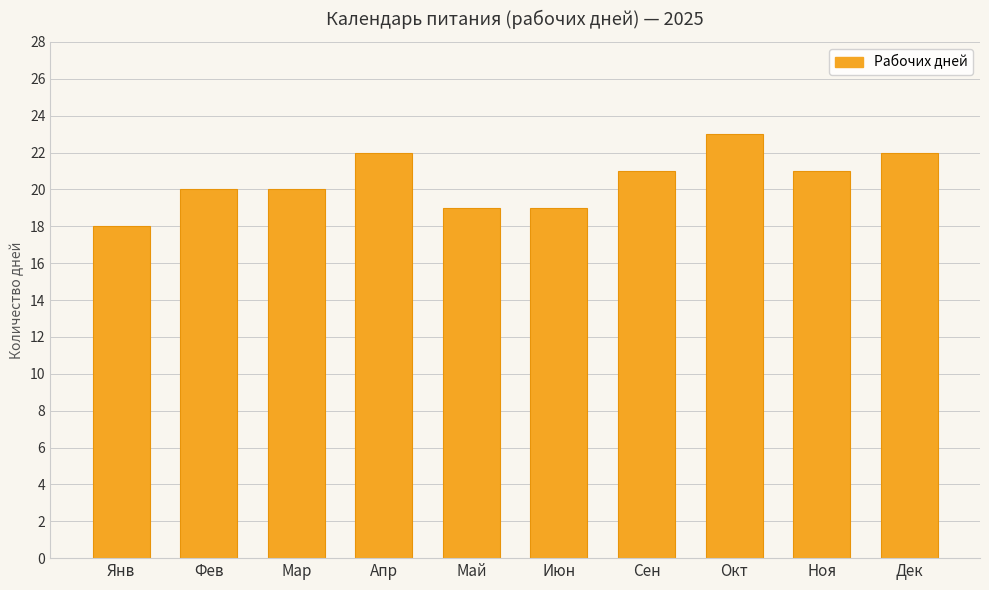

Count the values in the range 19 to 22.

8